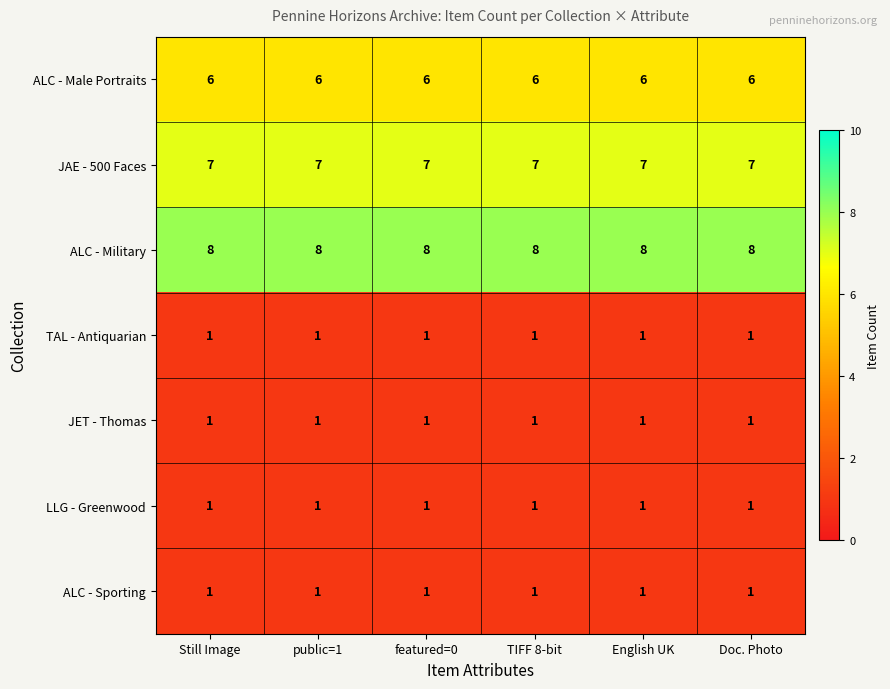

What is the sum of the ALC - Male Portraits values at public=1 and English UK?

12